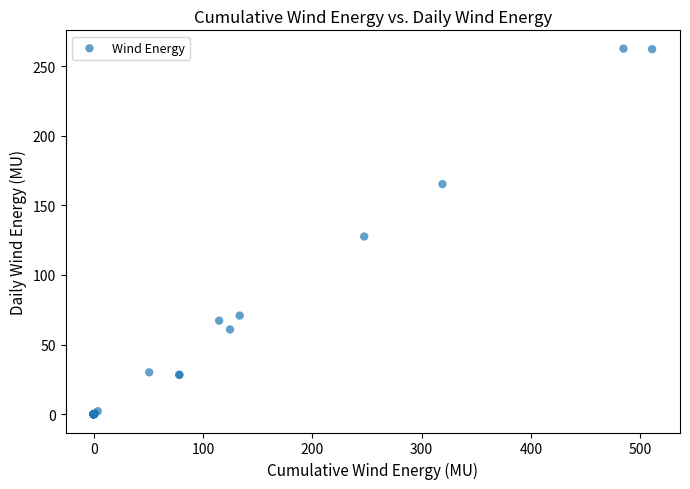

What Y value in the scatter plot is closest to 131?

127.6